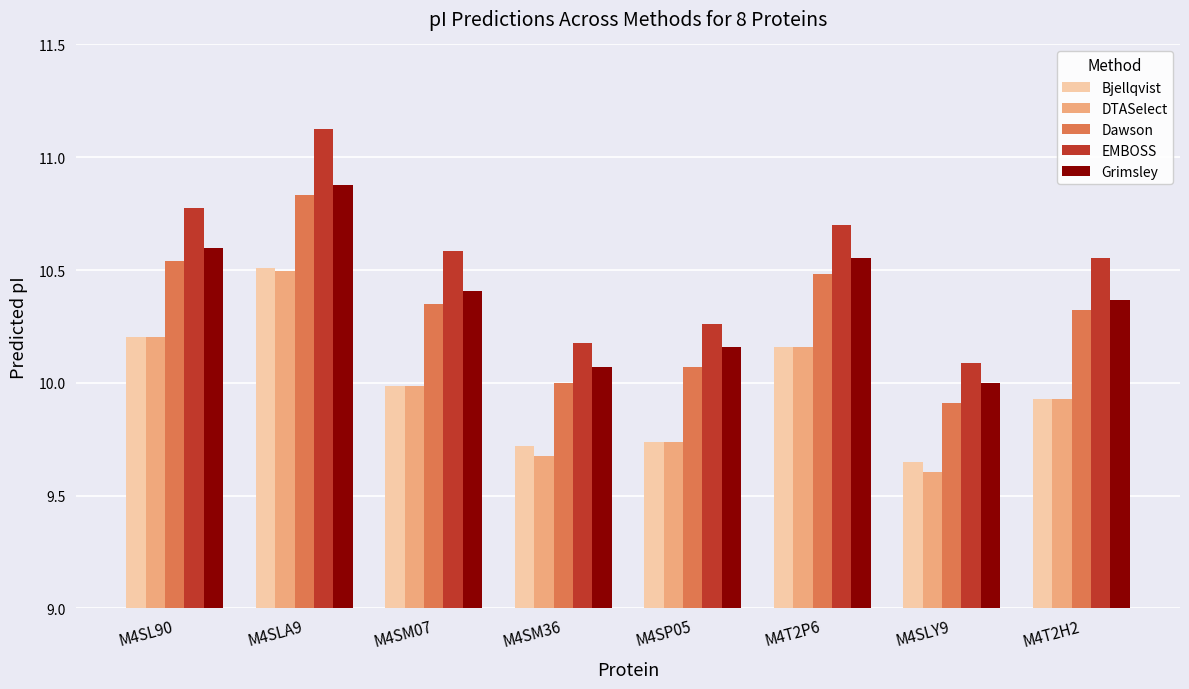

What is the label of the 1st bar from the left?

M4SL90